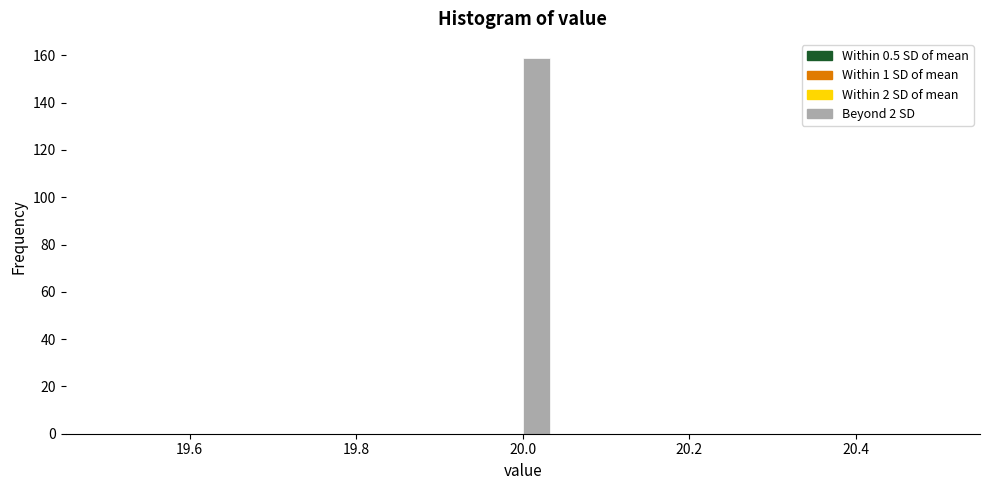

Around what value on the x-axis is the tallest bar? Give the approximate position of its centre, as read against the axis.

20.02